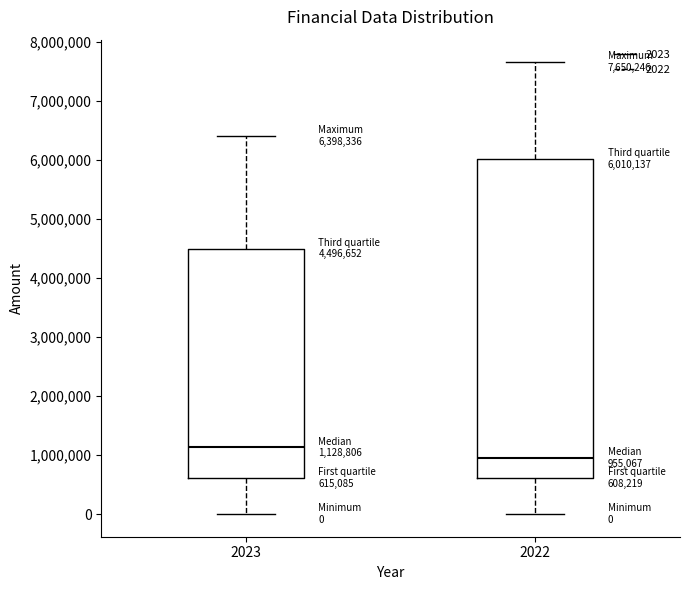

Which box has the lowest median line?

2022